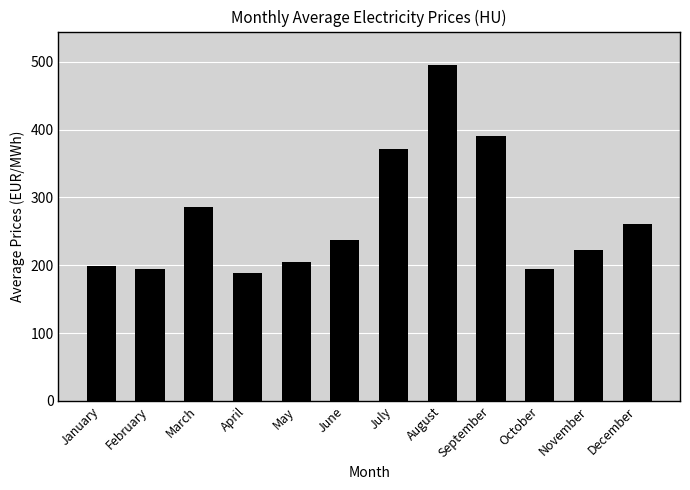

What is the value of the 11th bar from the left?

222.7